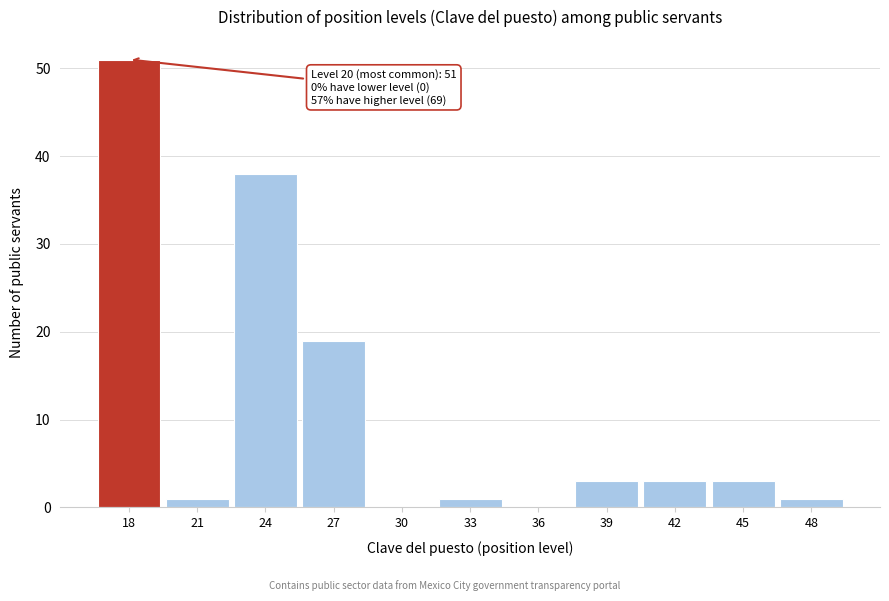

Reading right to left, extract all data points from this chart.

48=1	45=3	42=3	39=3	36=0	33=1	30=0	27=19	24=38	21=1	18=51